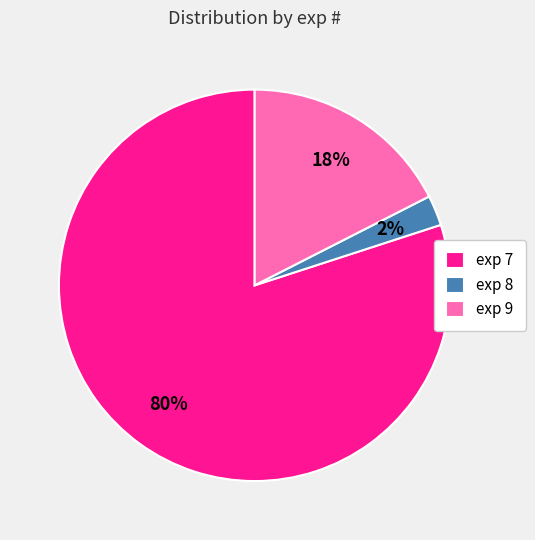

Is the sum of exp 8 and exp 9 greater than half?

No